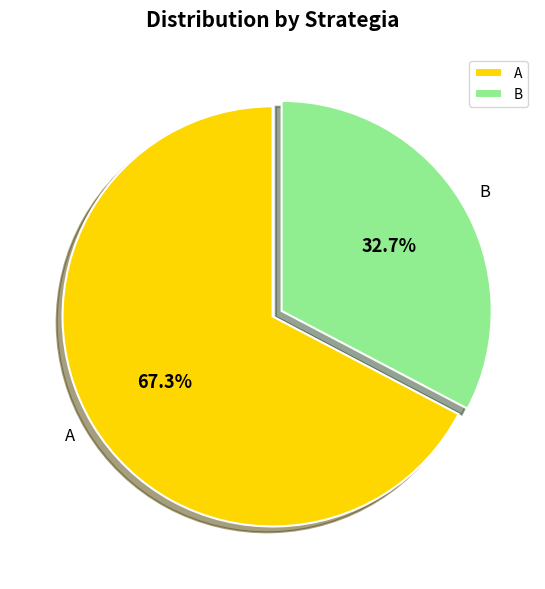

To the nearest percent, what percentage of the pie is A?

67%